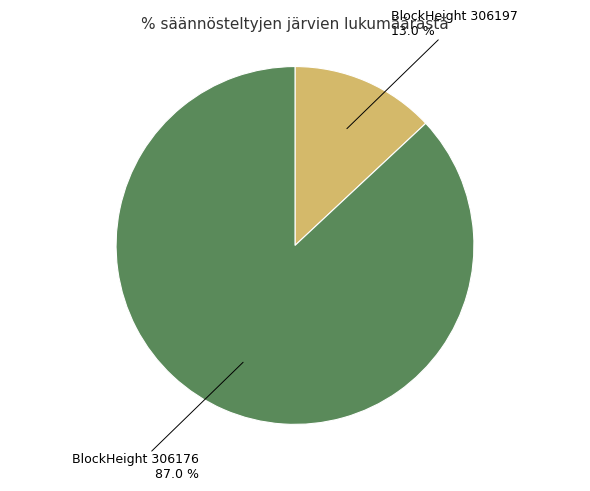

Is there a majority slice in this chart?

Yes